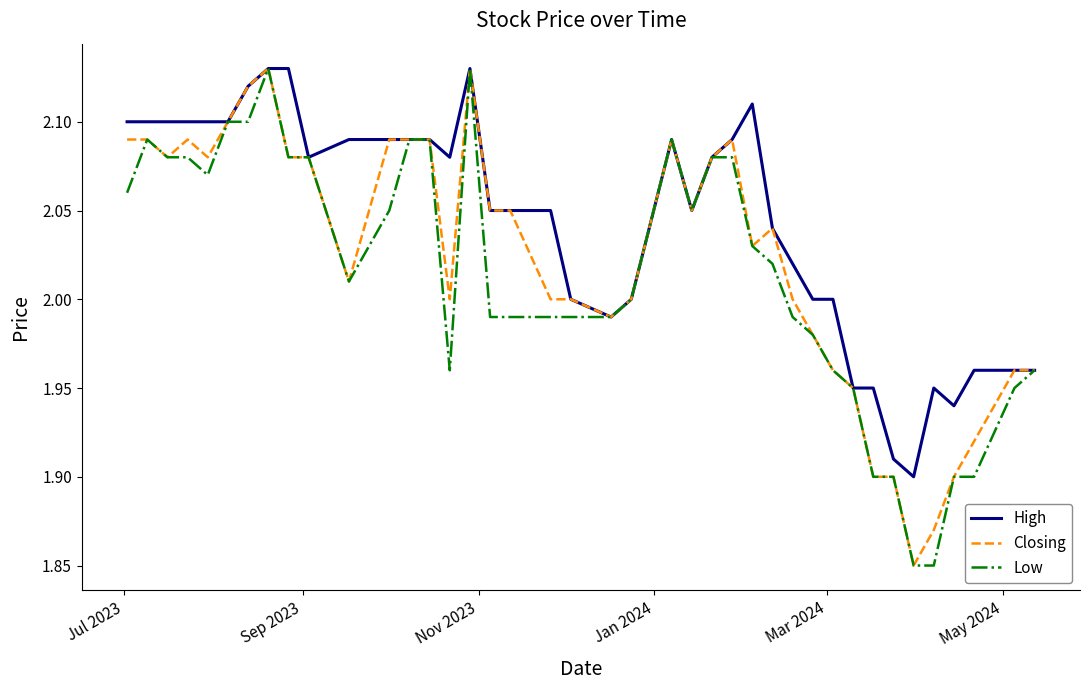

Which series has the largest total across all categories?

High